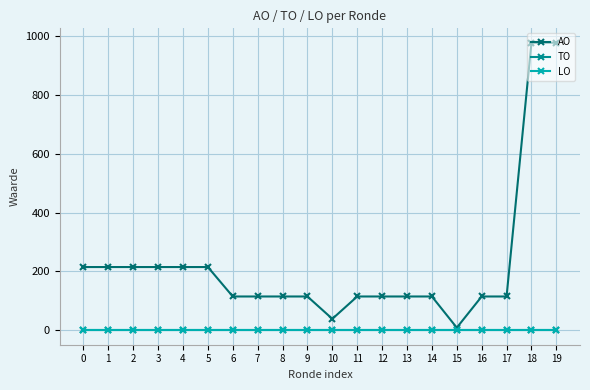

Reading left to right, list all the values displayed in this chart.

AO: 215	215	215	215	215	215	115	115	115	115	39	115	115	115	115	9	115	115	977	977
TO: 0	0	0	0	0	0	0	0	0	0	0	0	0	0	0	0	0	0	0	0
LO: 0	0	0	0	0	0	0	0	0	0	0	0	0	0	0	0	0	0	0	0